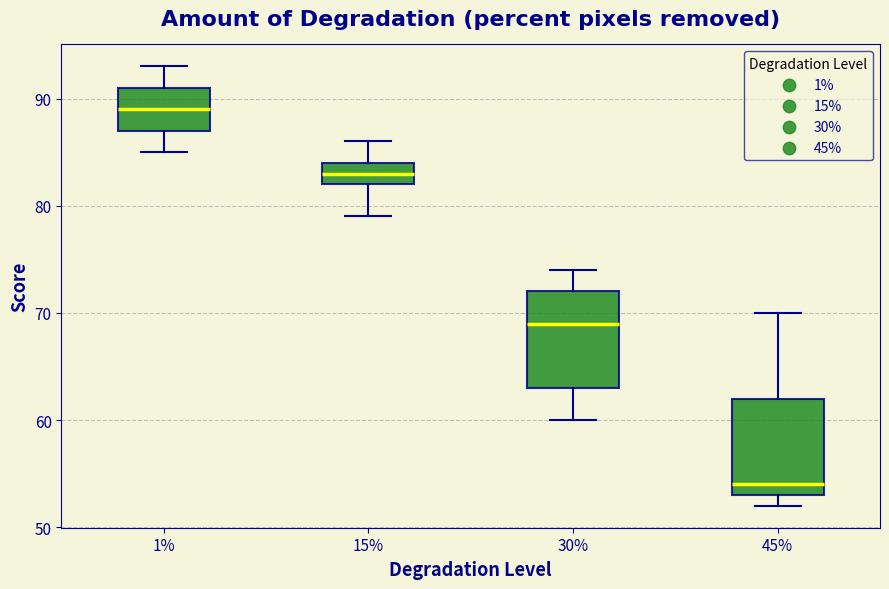

Reading left to right, read every box against the y-axis: the position of its median line, the range the box covers, and the ends of its whiskers. The values are not printed on the chart, so give them approximately, as read against the axis.

1%: median 89, box 87 to 91, whiskers 85 to 93
15%: median 83, box 82 to 84, whiskers 79 to 86
30%: median 69, box 63 to 72, whiskers 60 to 74
45%: median 54, box 53 to 62, whiskers 52 to 70